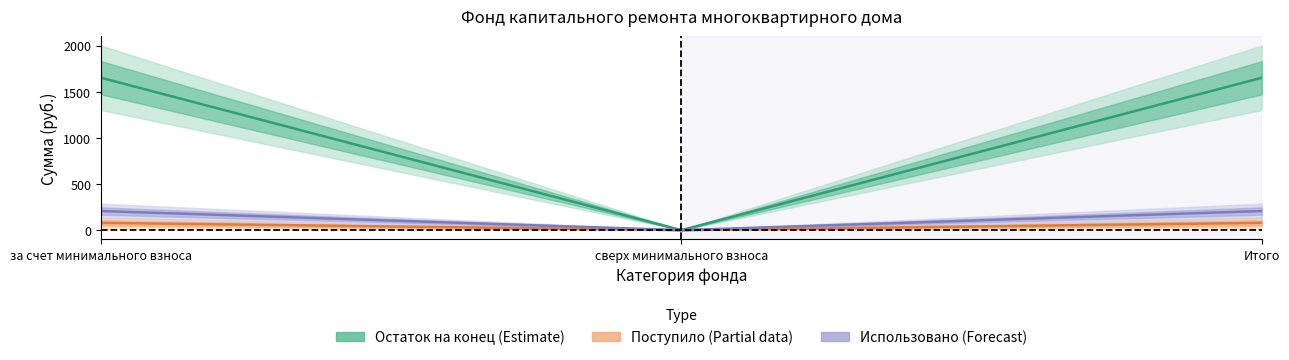

How many values in Остаток на конец are above zero?

2